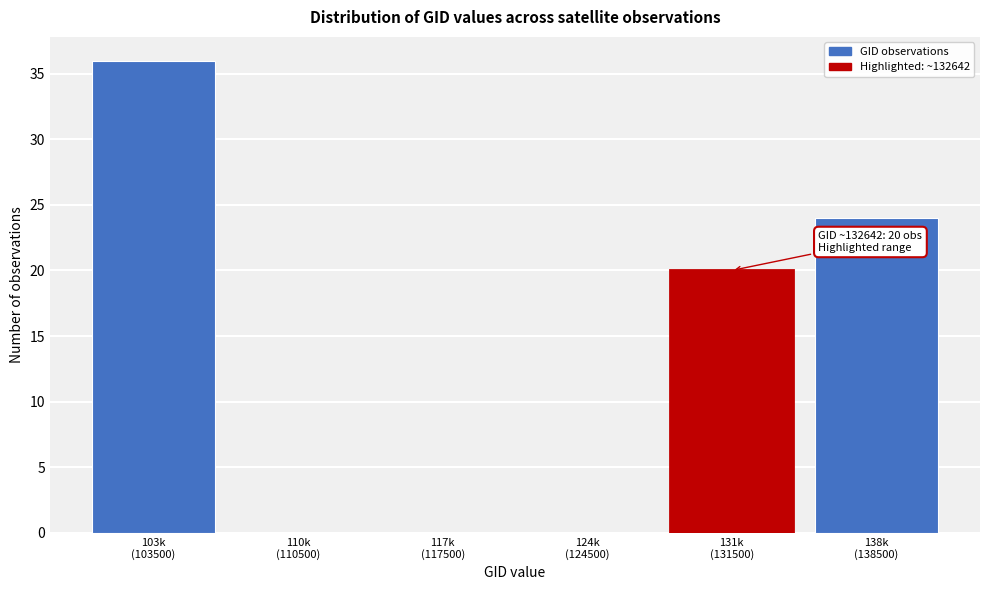

What is the sum of all values?

80